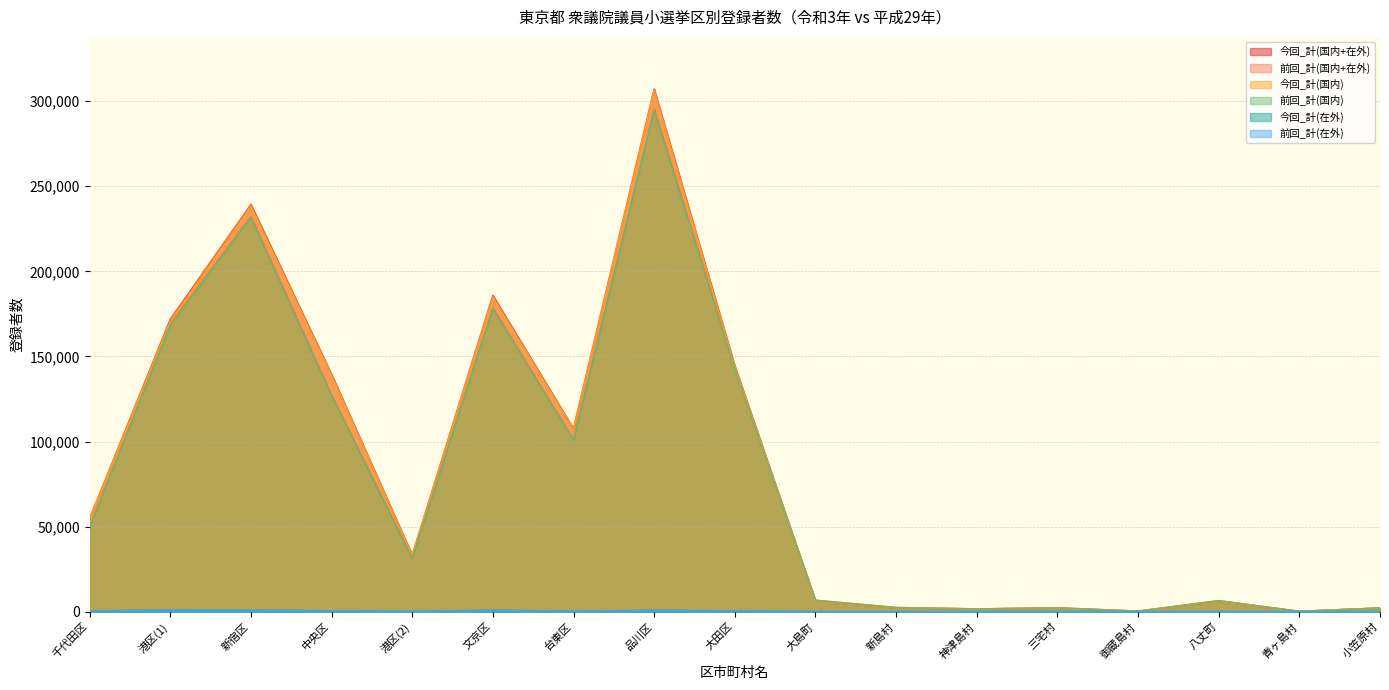

What is the label of the 1st point from the right?

小笠原村